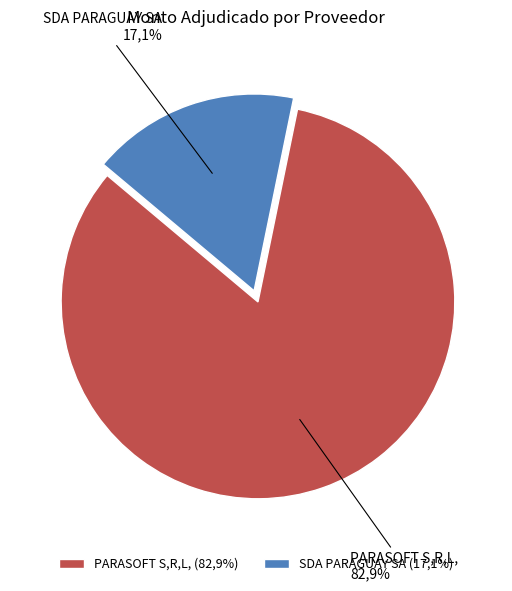

To the nearest percent, what percentage of the pie is SDA PARAGUAY SA?

17%